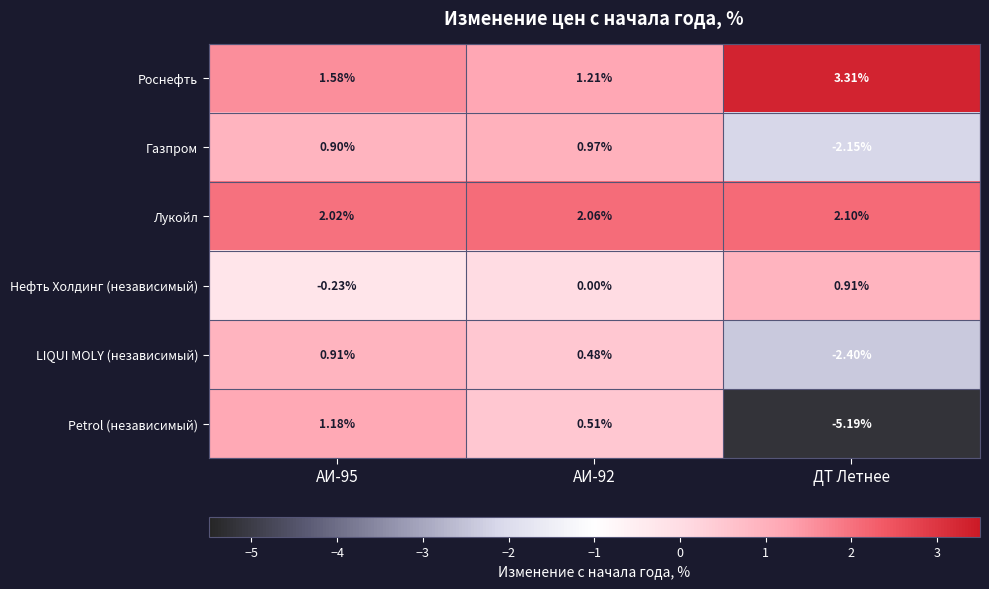

How many values in the Газпром series exceed 0?

2